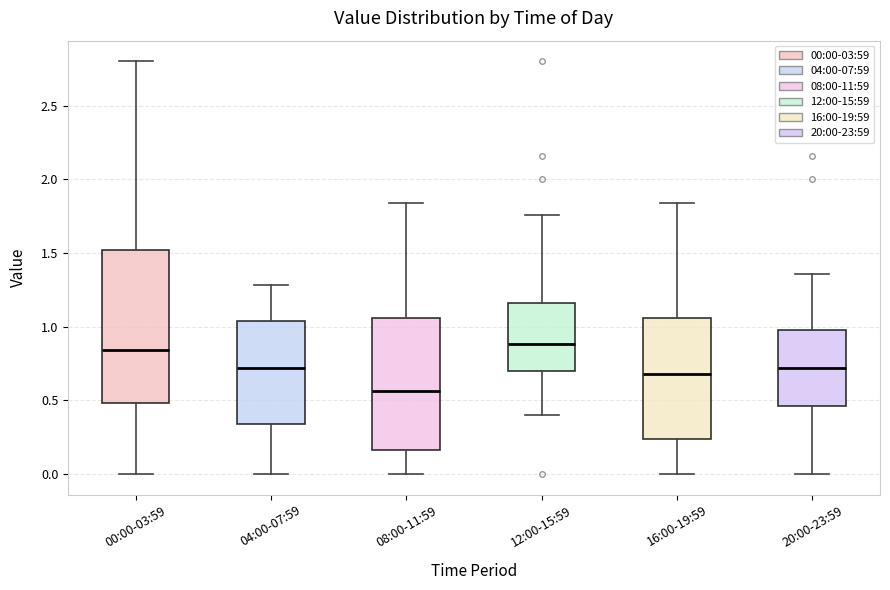

Reading left to right, transcribe this box plot: for each box, give where its median line is, the range the box spans, and where its two whiskers end, as read against the y-axis. The values are not printed on the chart, so give them approximately, as read against the axis.

00:00-03:59: median 0.85, box 0.50 to 1.50, whiskers 0.00 to 2.80
04:00-07:59: median 0.70, box 0.35 to 1.05, whiskers 0.00 to 1.30
08:00-11:59: median 0.55, box 0.15 to 1.05, whiskers 0.00 to 1.85
12:00-15:59: median 0.90, box 0.70 to 1.15, whiskers 0.40 to 1.75
16:00-19:59: median 0.70, box 0.25 to 1.05, whiskers 0.00 to 1.85
20:00-23:59: median 0.70, box 0.45 to 1.00, whiskers 0.00 to 1.35